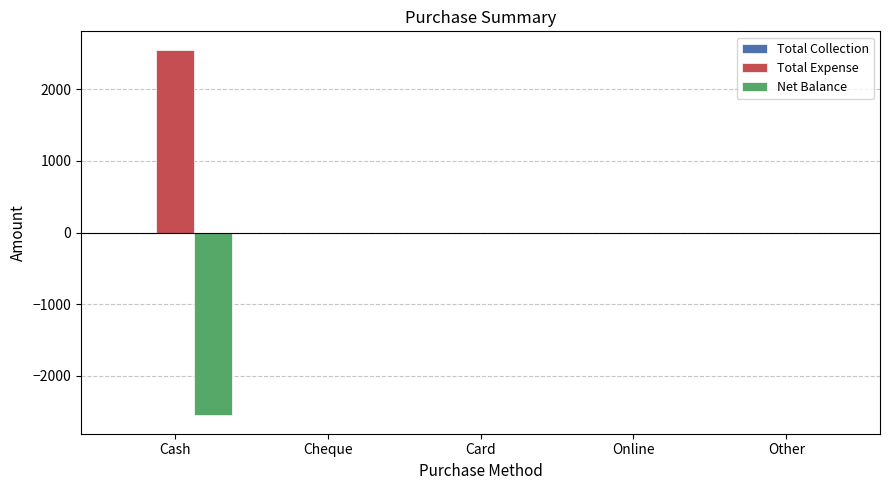

True or false: Total Expense has a value of 0 at Other.

True